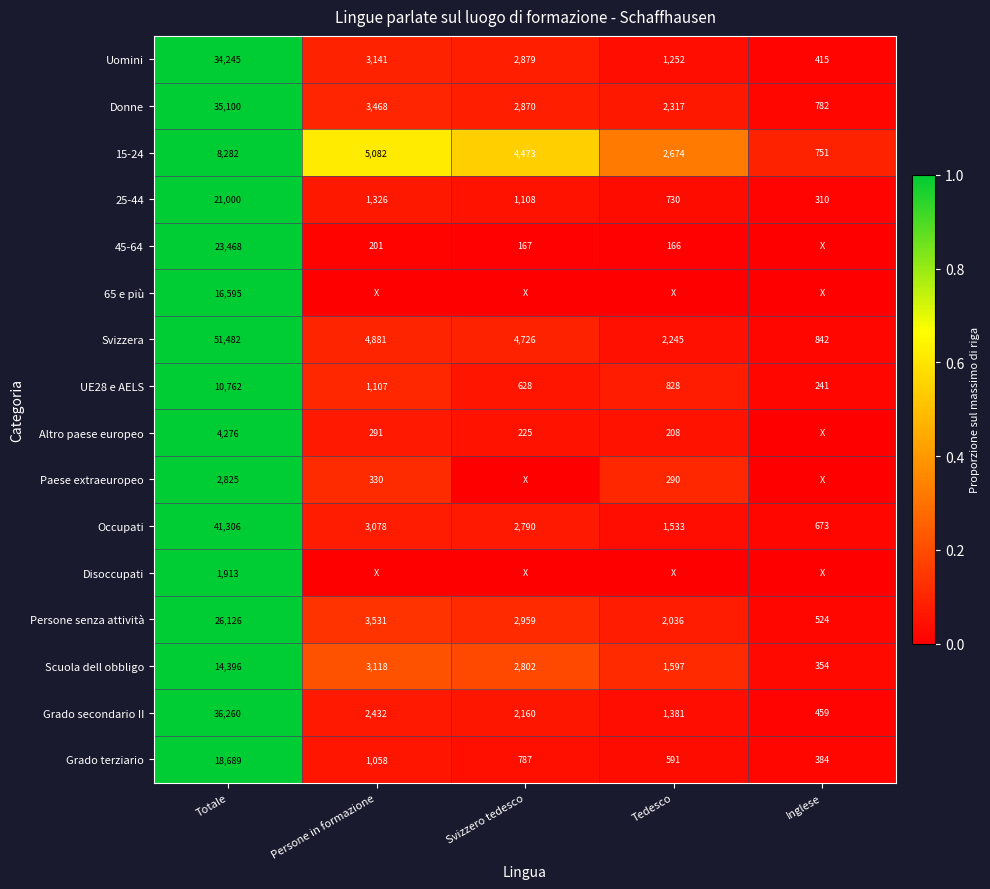

List the labels in order of Uomini value, largest first.

Totale, Persone in formazione, Svizzero tedesco, Tedesco, Inglese